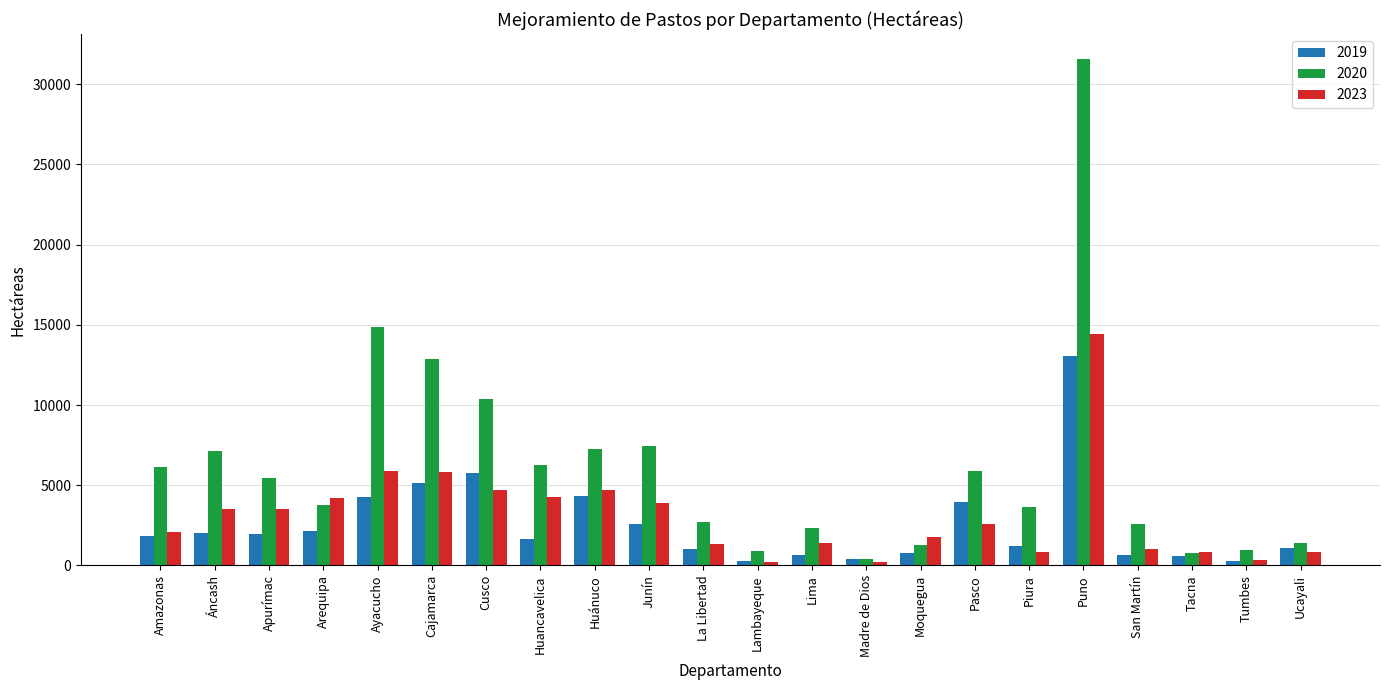

Is it true that 2023 equals 1199.3 at Ayacucho?

False